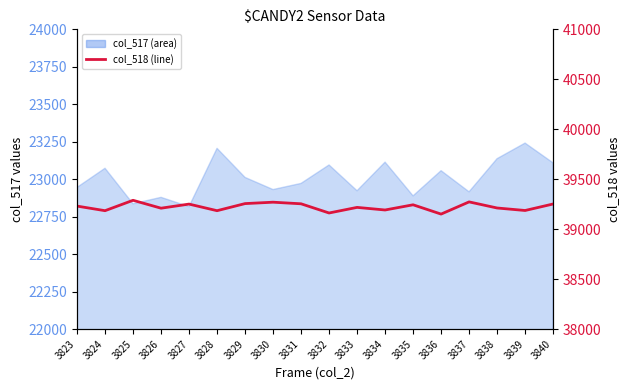

Does the chart display data point markers on the line(s)?

No